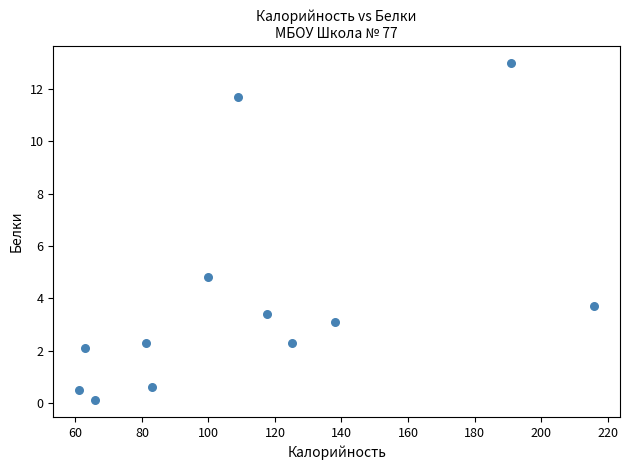

What Y value in the scatter plot is closest to 6?

4.8